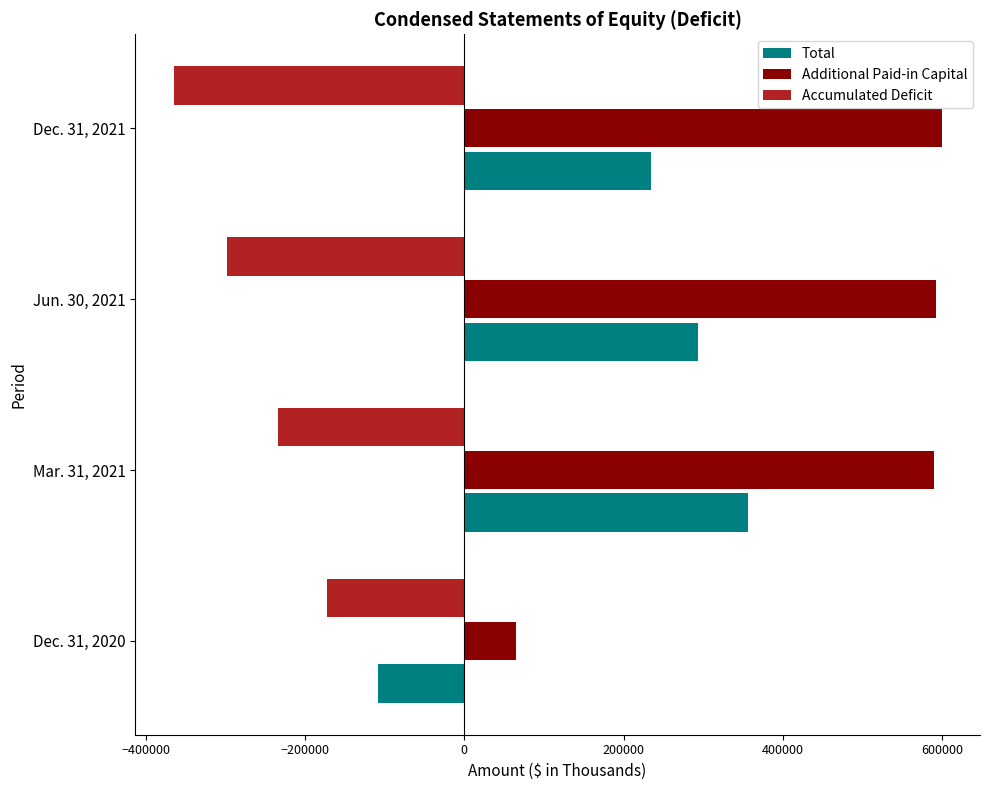

Where is Total nearest to the value 123881?

Dec. 31, 2021